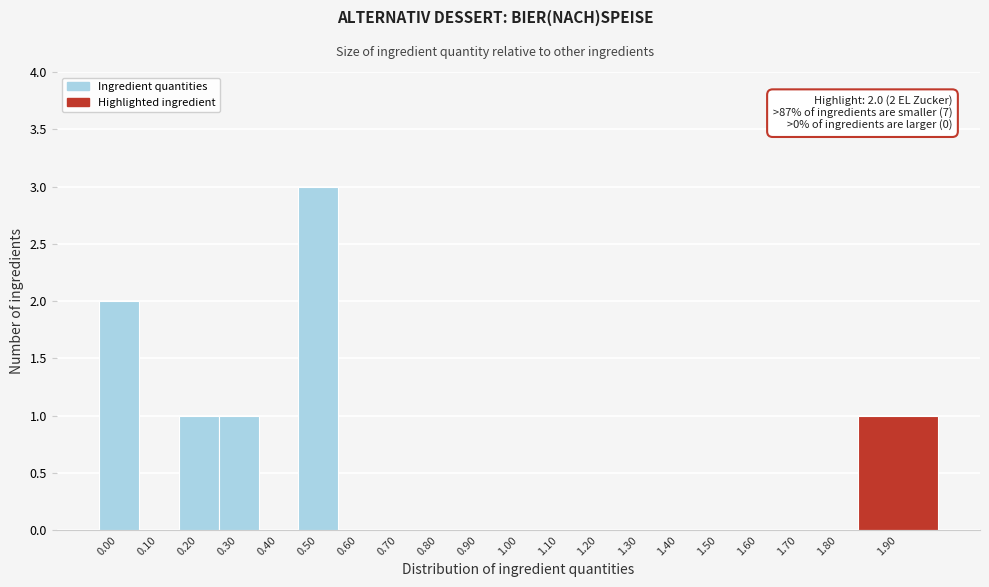

Reading left to right, transcribe all the data shown in this chart.

0.00=2	0.10=0	0.20=1	0.30=1	0.40=0	0.50=3	0.60=0	0.70=0	0.80=0	0.90=0	1.00=0	1.10=0	1.20=0	1.30=0	1.40=0	1.50=0	1.60=0	1.70=0	1.80=0	1.90=1